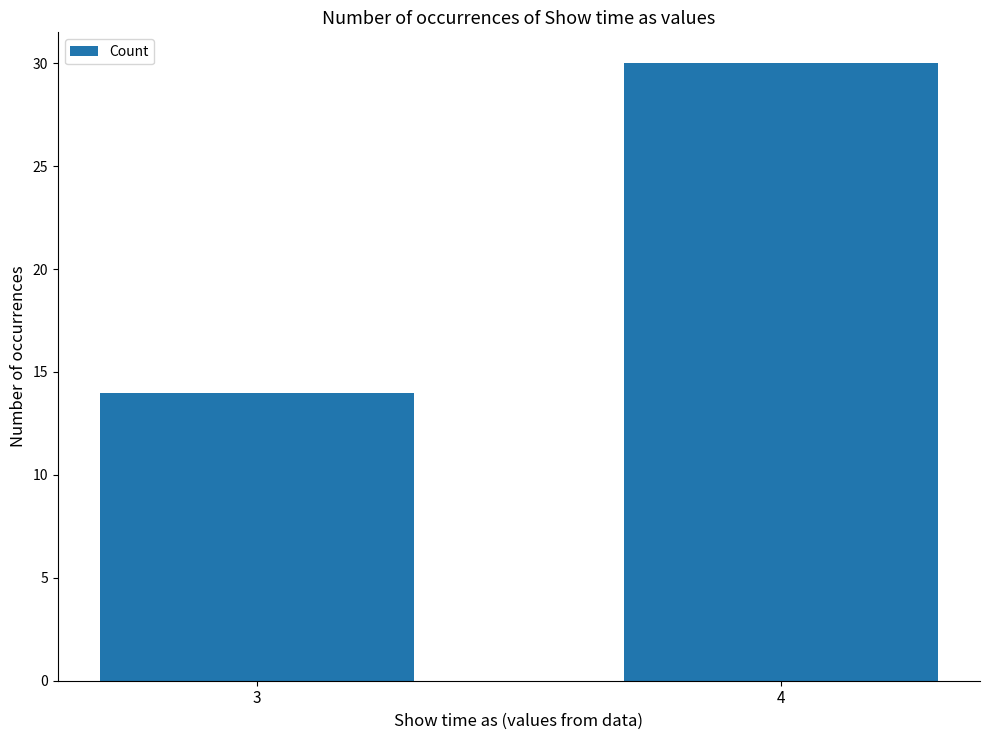

Reading right to left, extract all data points from this chart.

30	14